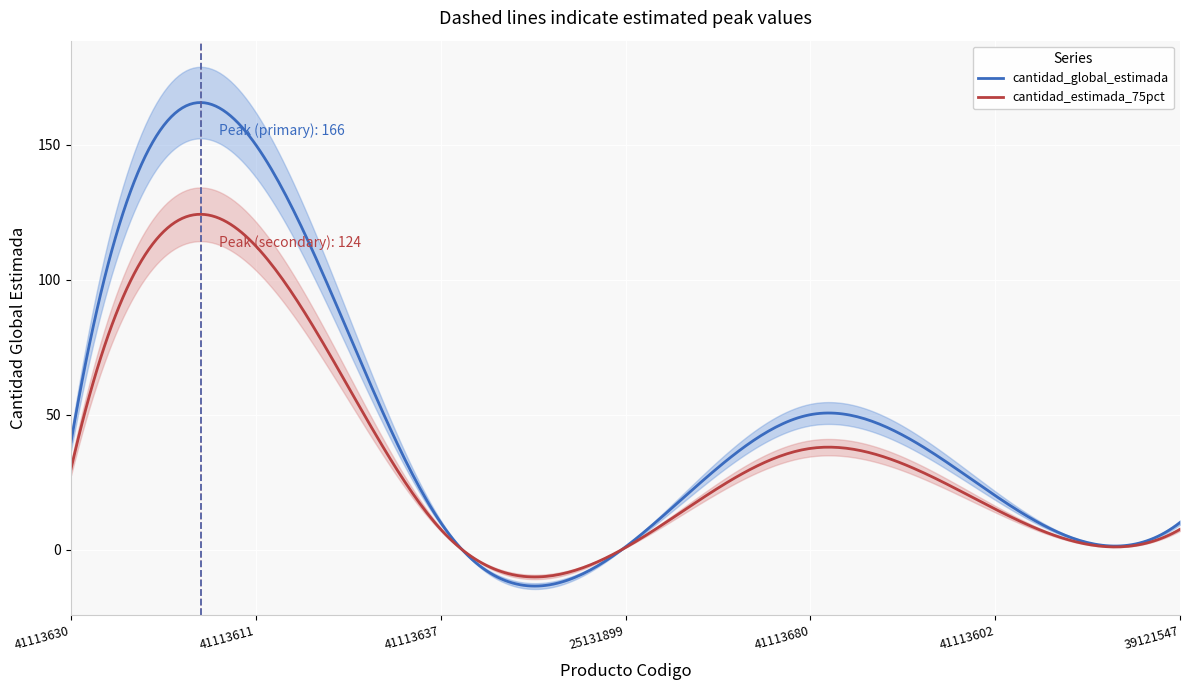

Between 41113630 and 39121547, which is larger?

41113630